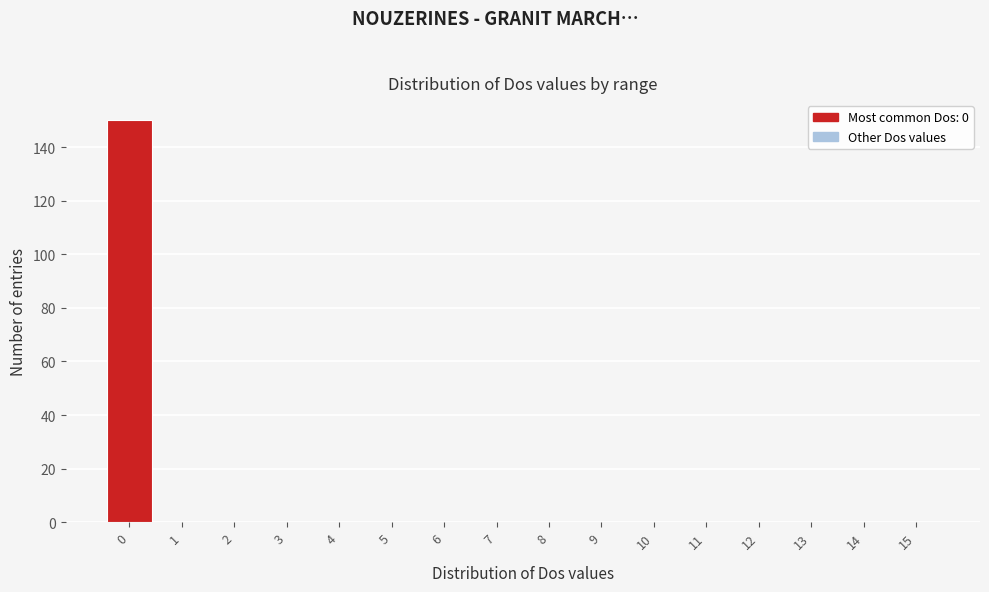

Over which range of the x-axis is the bar tallest?

-0.5 to 0.5